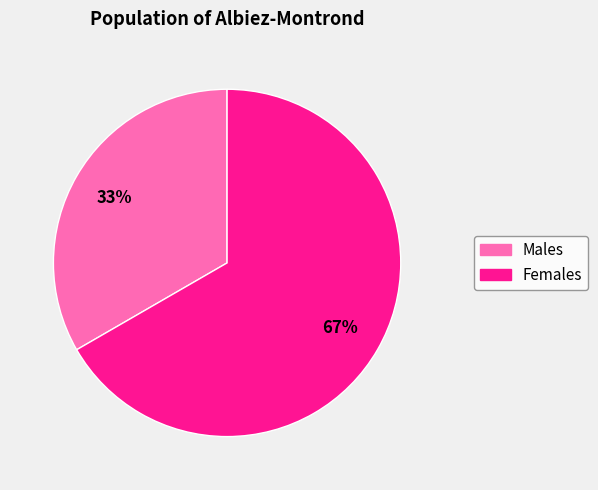

Which category has the biggest portion of the pie?

Жіноча